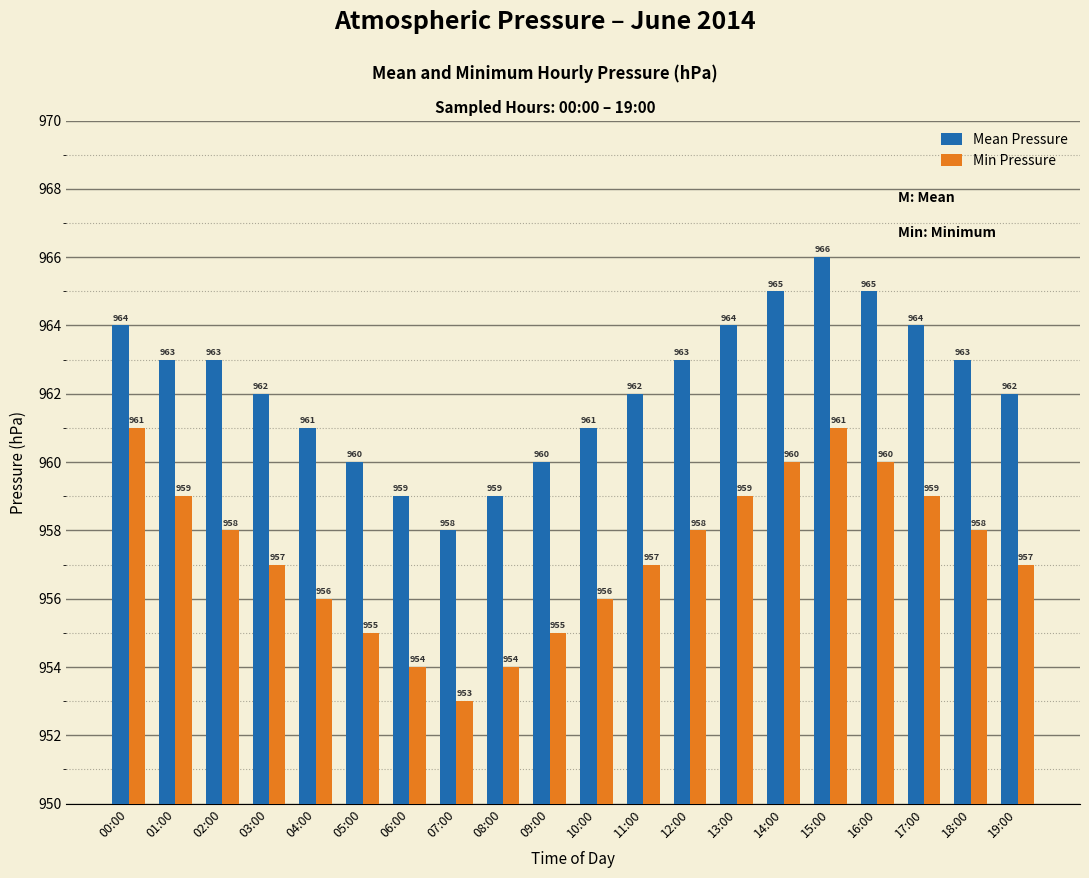

At which category is the sum across all series the highest?

15:00